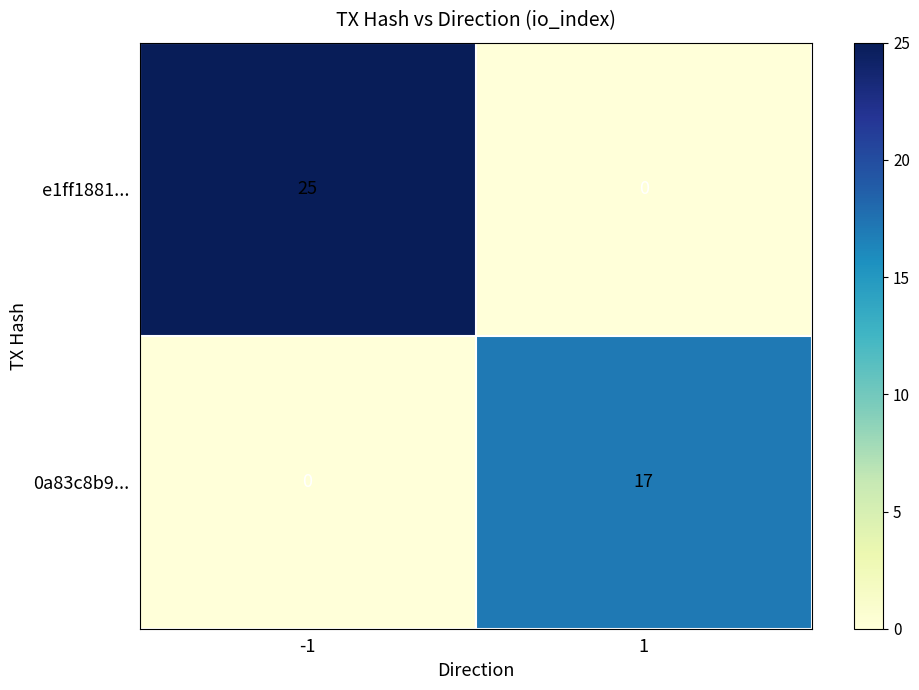

Rank the series by their average value, from lowest to highest.

0a83c8b9..., e1ff1881...